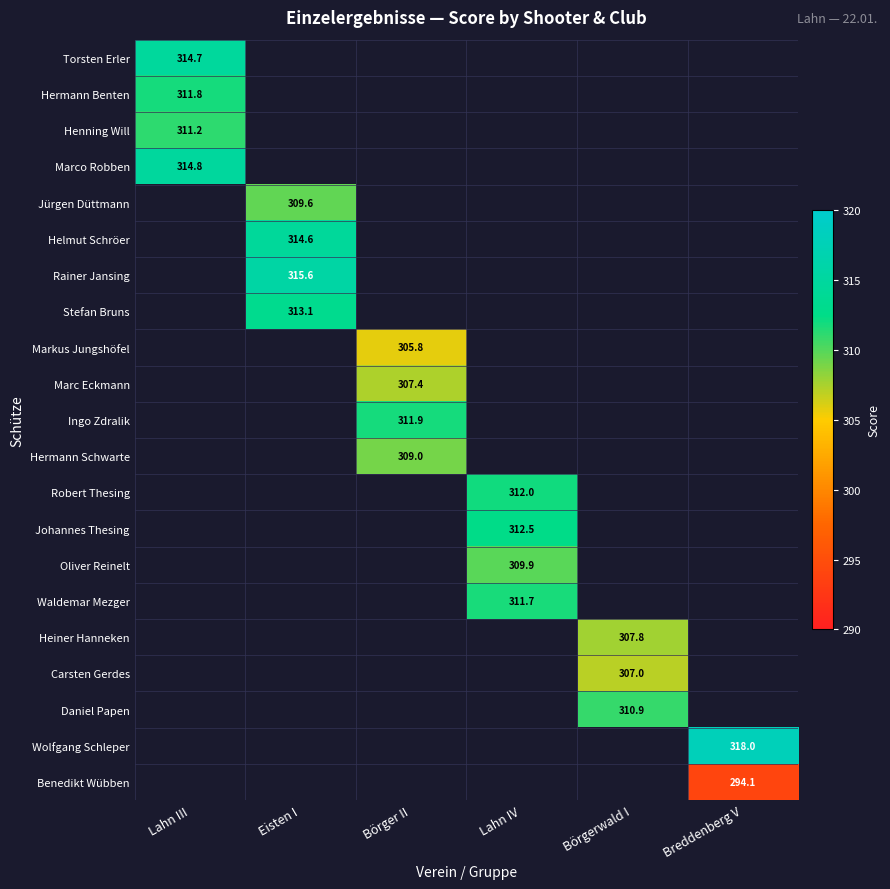

The value of Marco Robben at Lahn III is 169.7. True or false?

False